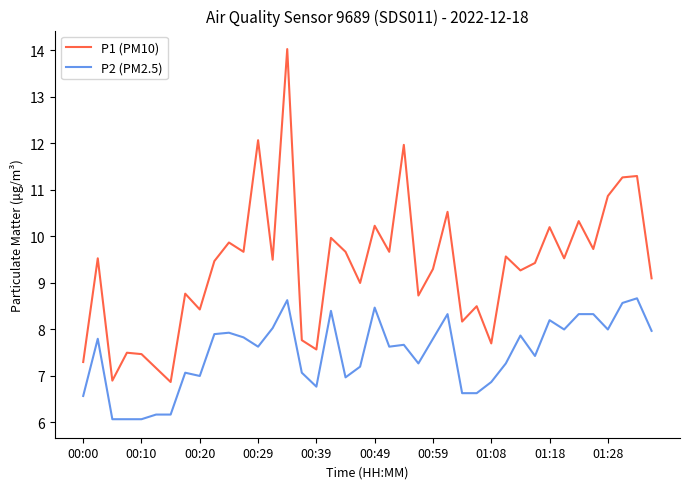

What is the highest value of the P1 (PM10) series?

14.0